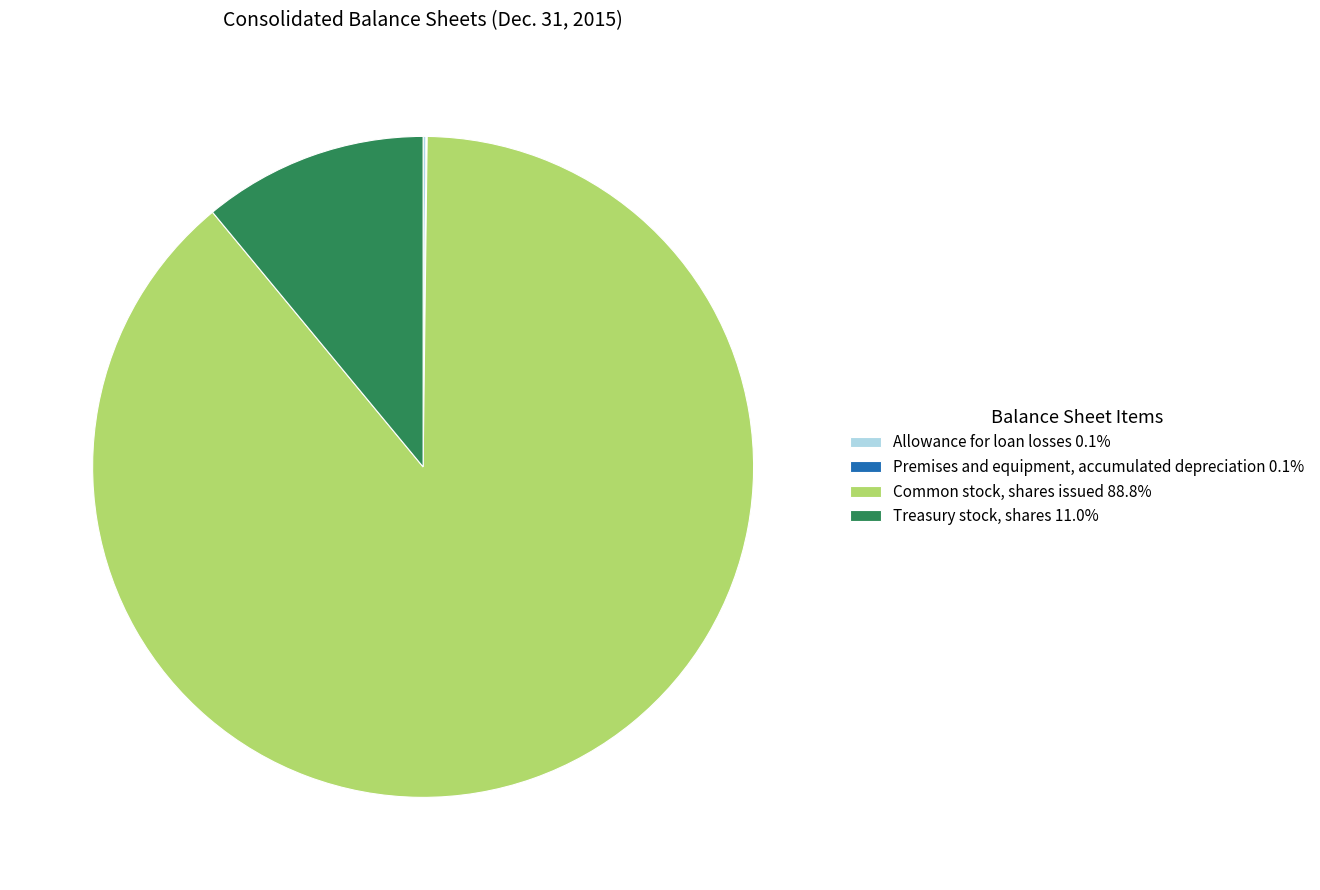

Combined, do Treasury stock, shares 11.0% and Common stock, shares issued 88.8% account for over 50%?

Yes